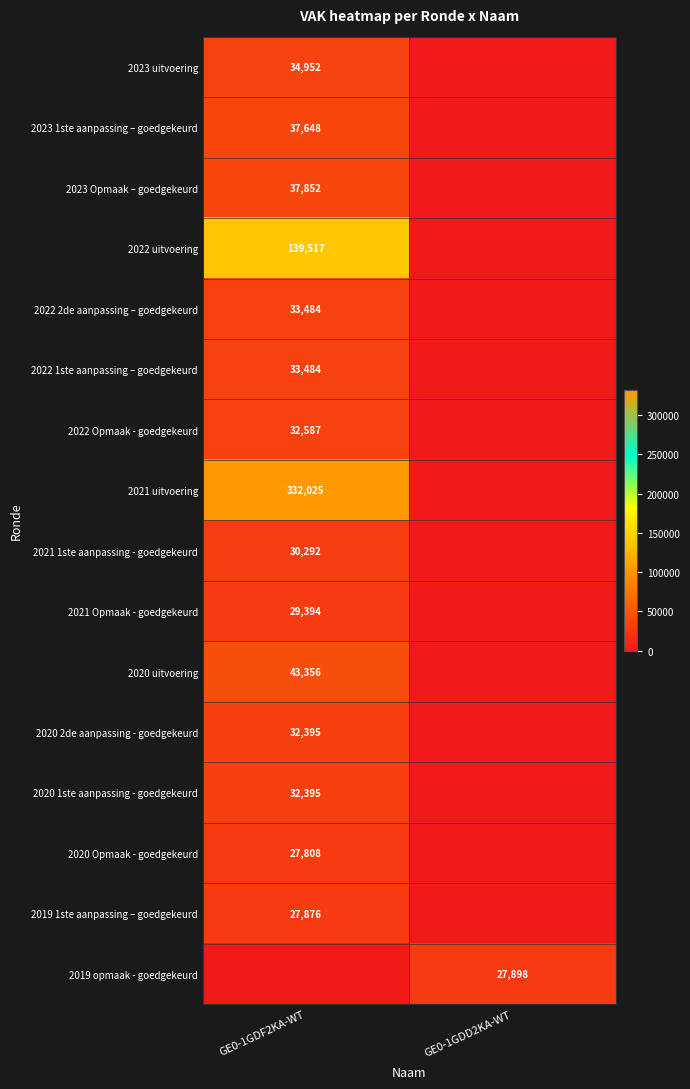

How many data points does each series have?

2